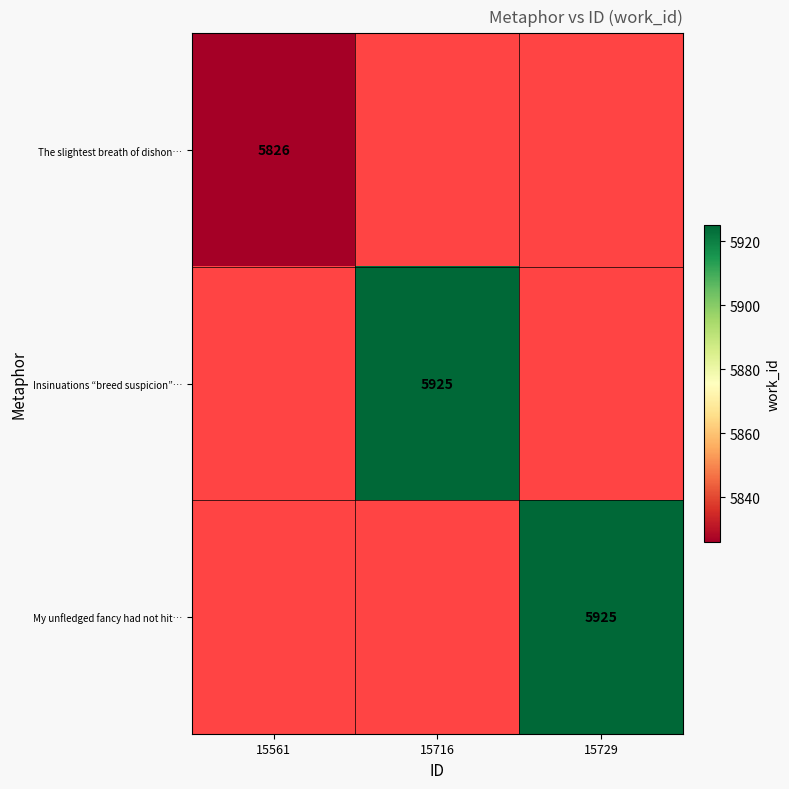

True or false: The slightest breath of dishon… has a value of 5826 at 15561.

True